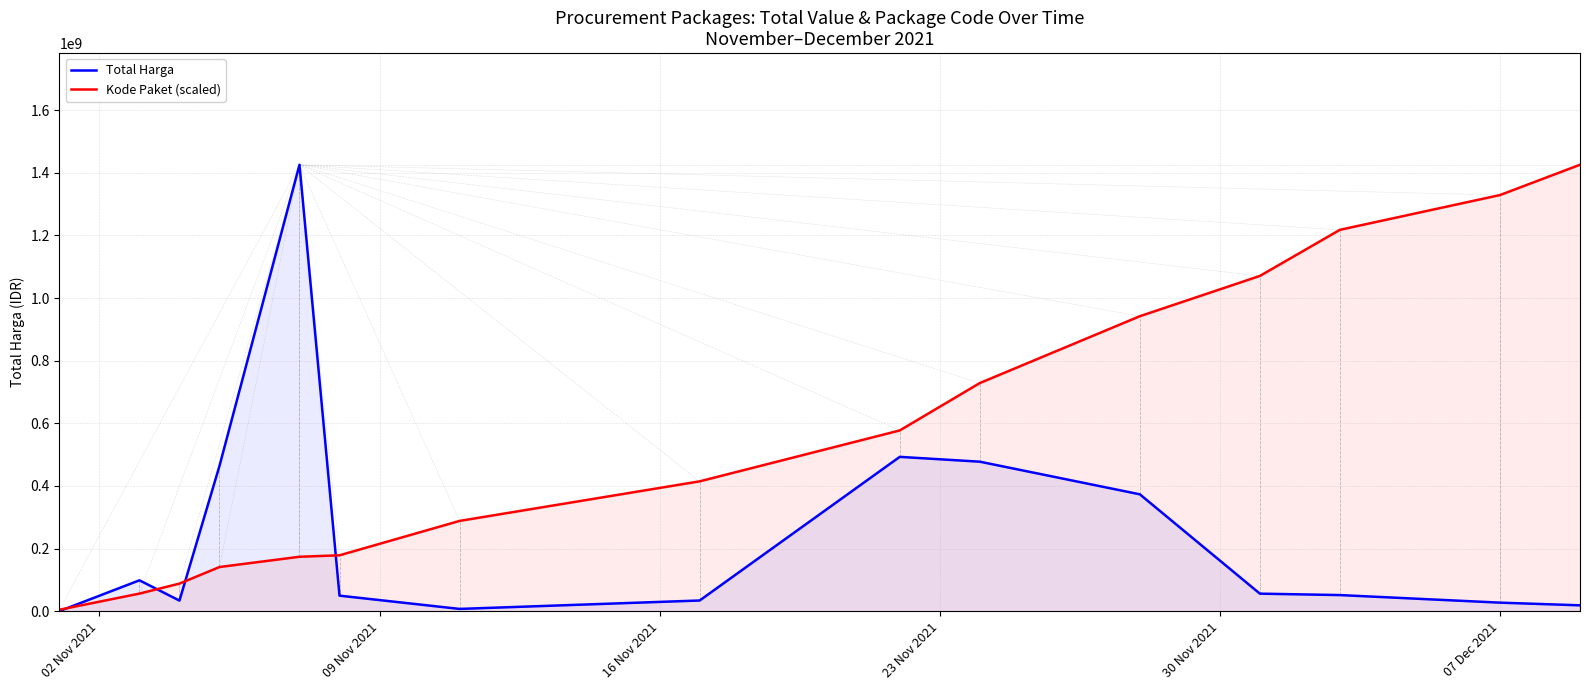

How many lines are shown in the chart?

2